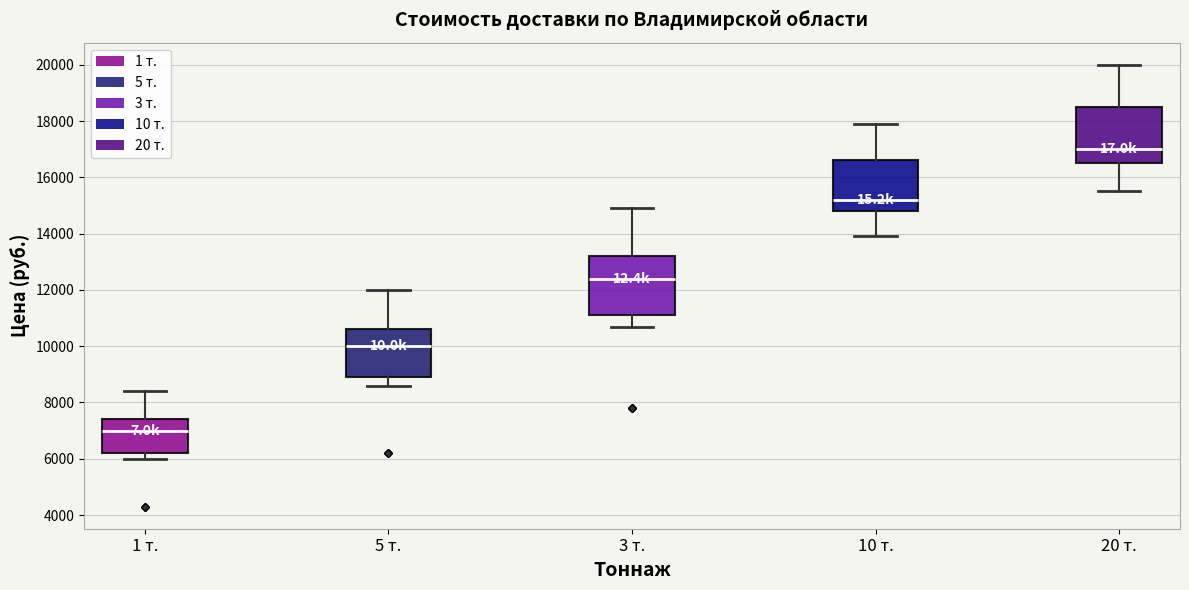

Where is the upper edge of the box for 5 т. on the y-axis? The values are not printed on the chart, so give them approximately, as read against the axis.

10600